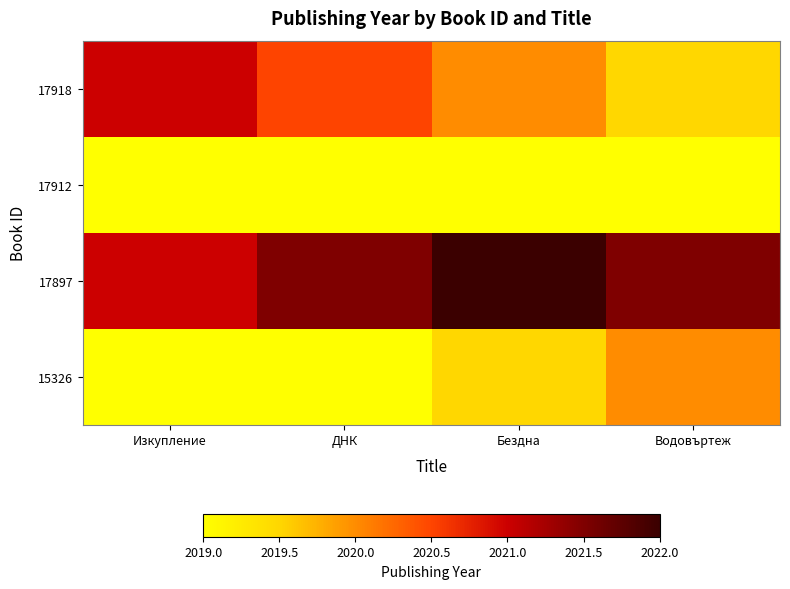

Which label corresponds to the smallest value in the chart?

Водовъртеж